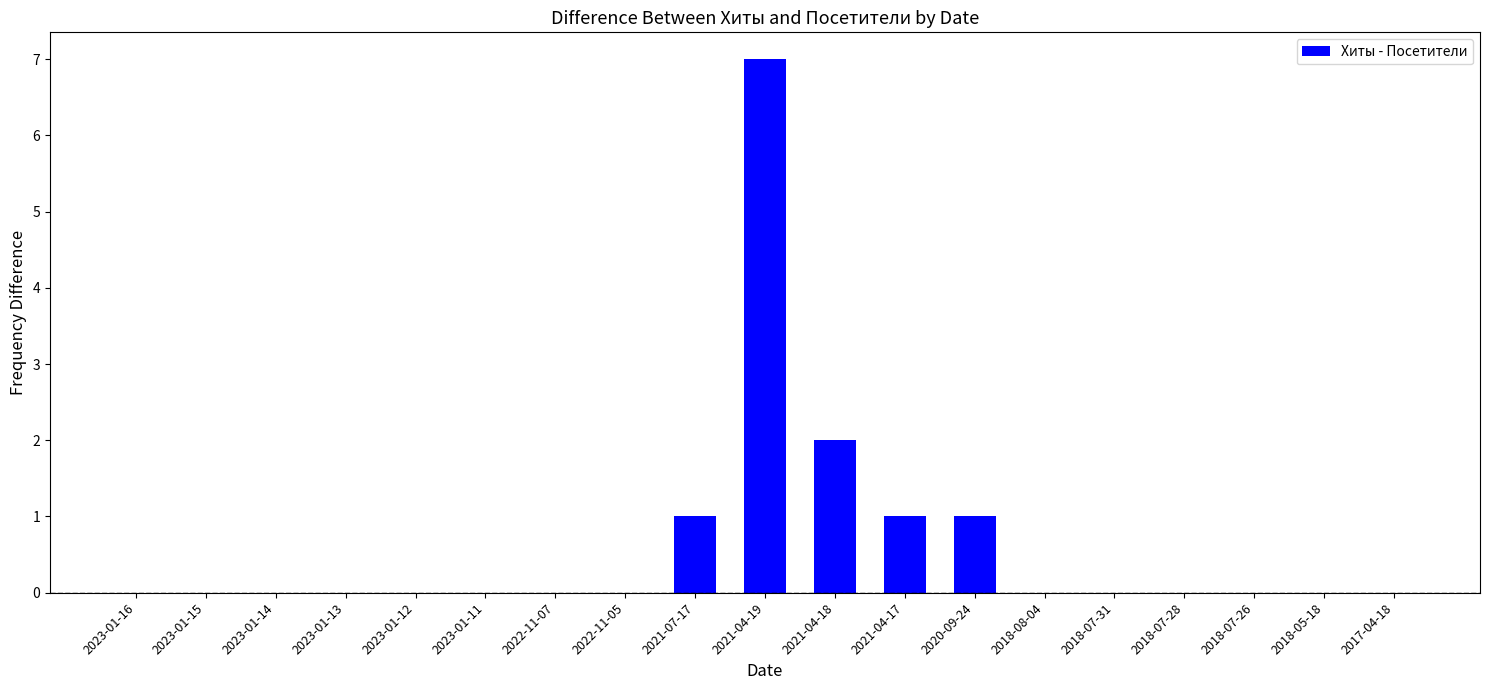

Is it true that the value at 2023-01-12 is 0?

True